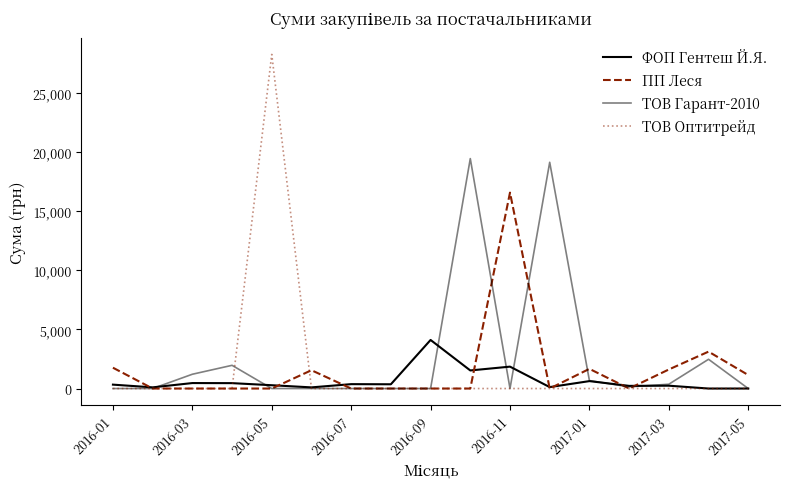

What is the highest value of the ТОВ Гарант-2010 series?

19461.7